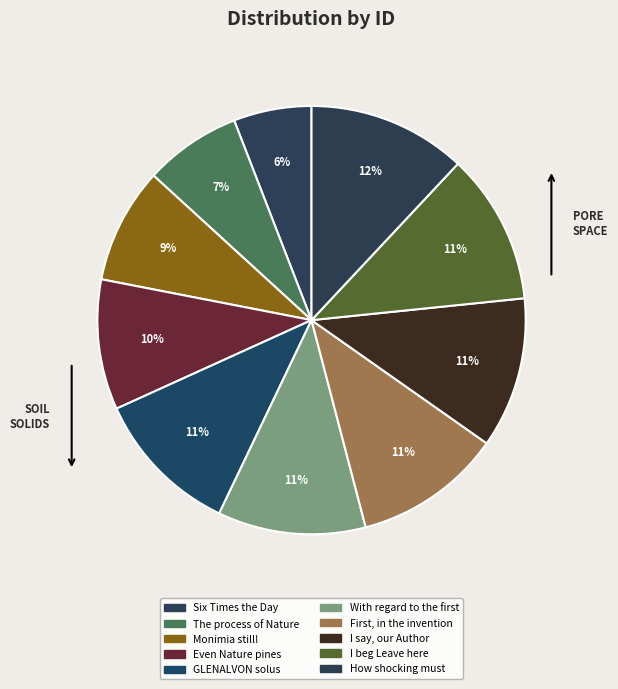

What is the largest slice in the pie chart?

How shocking must